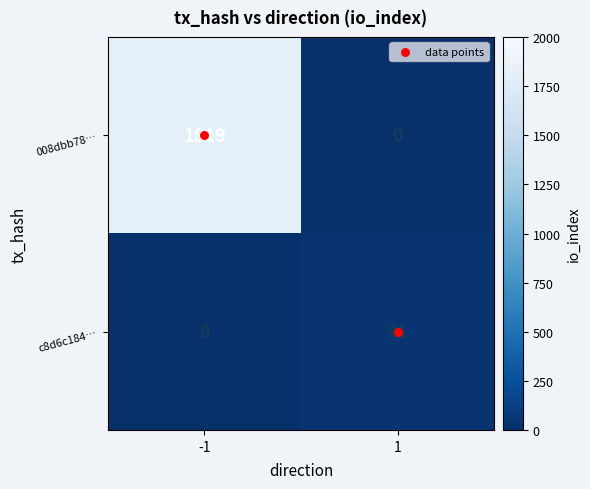

What is the difference between the c8d6c184… values at -1 and 1?

41